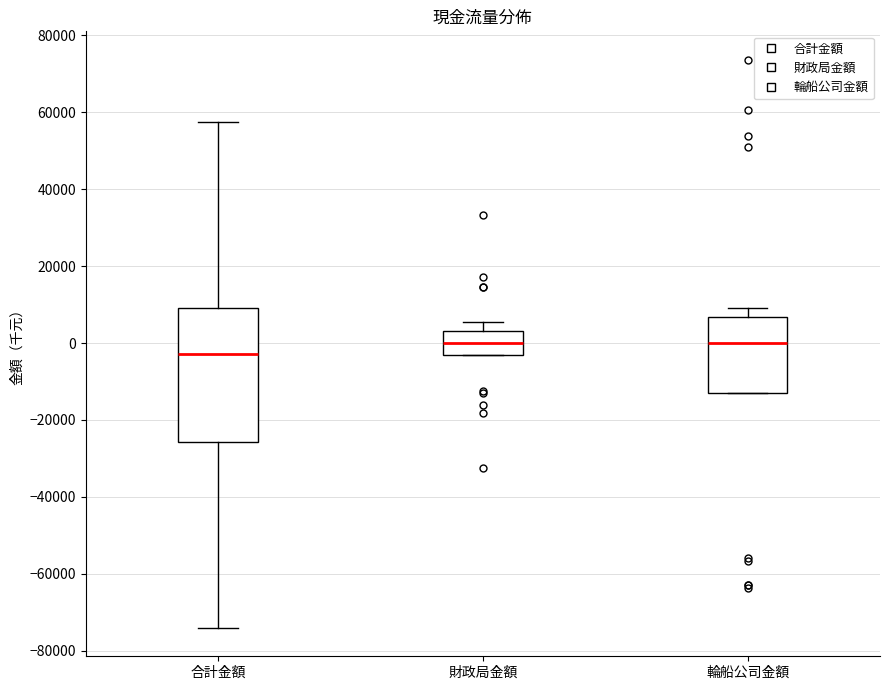

Which box's median line is the lowest?

合計金額